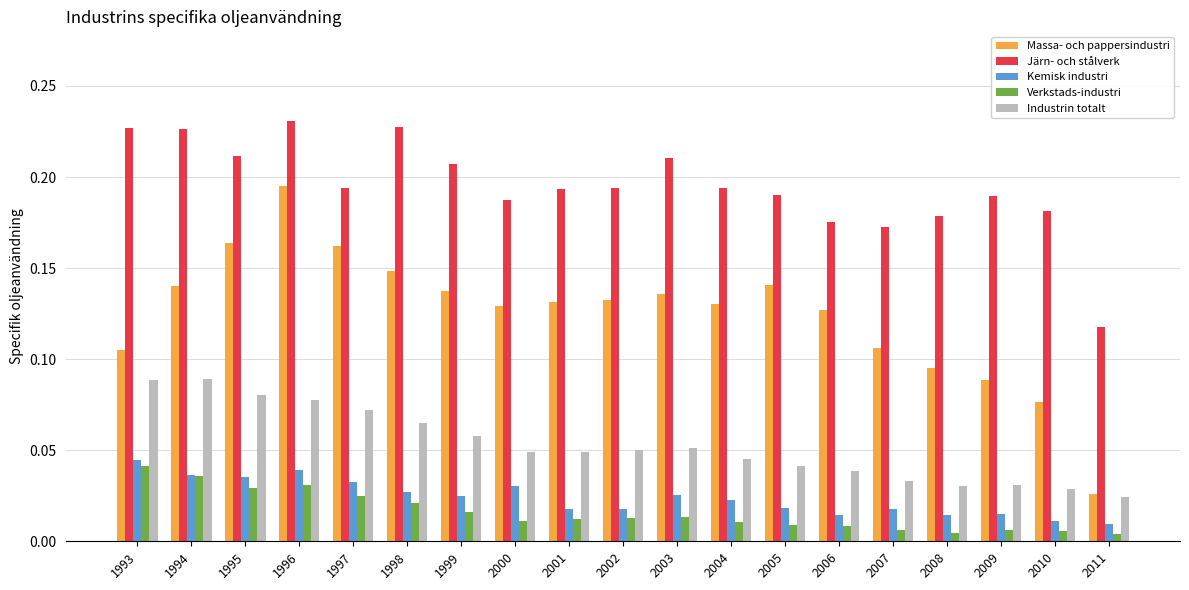

What is the sum of the Järn- och stålverk values at 2009 and 1999?

0.4